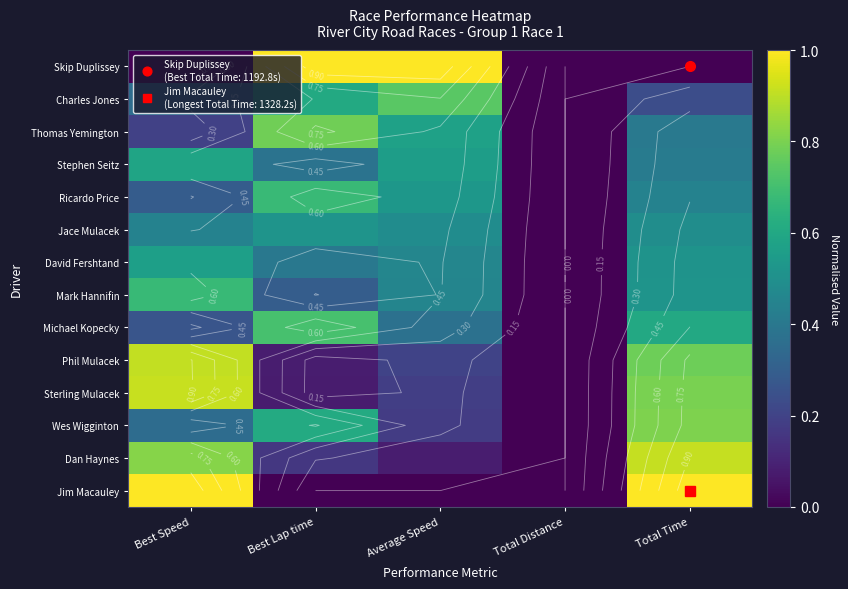

Which category has the lowest value in the Charles Jones series?

Total Distance